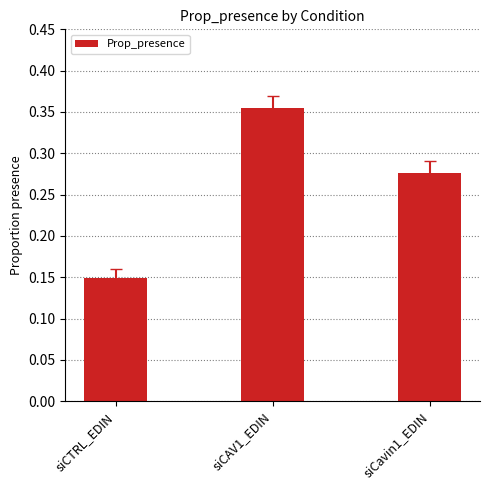

What is the change in value from siCAV1_EDIN to siCavin1_EDIN?

-0.1